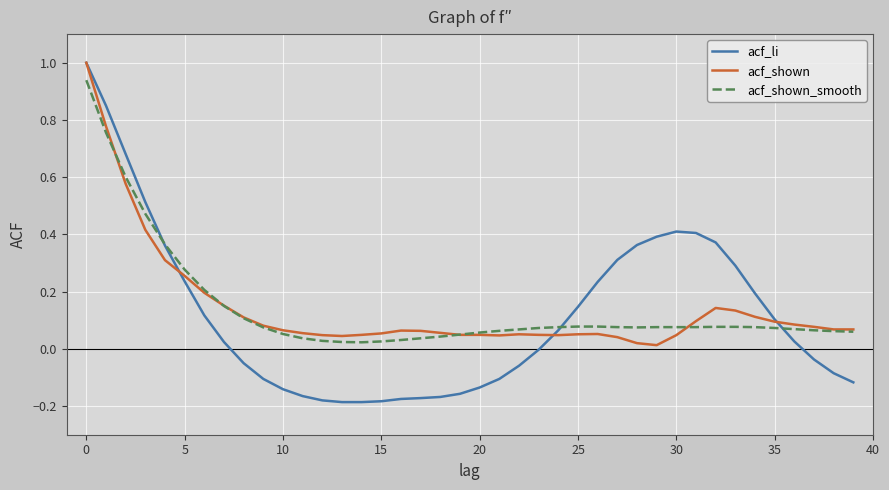

What is the greatest value displayed?

1.0